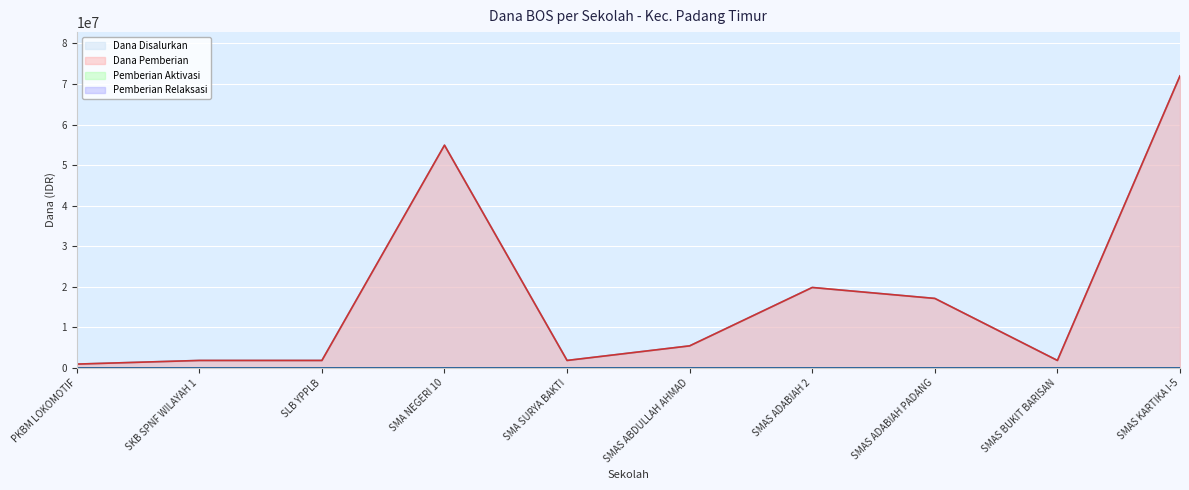

Reading left to right, transcribe all the data shown in this chart.

Dana Disalurkan: 900000	1800000	1800000	54900000	1800000	5400000	19800000	17100000	1800000	72000000
Dana Pemberian: 900000	1800000	1800000	54900000	1800000	5400000	19800000	17100000	1800000	72000000